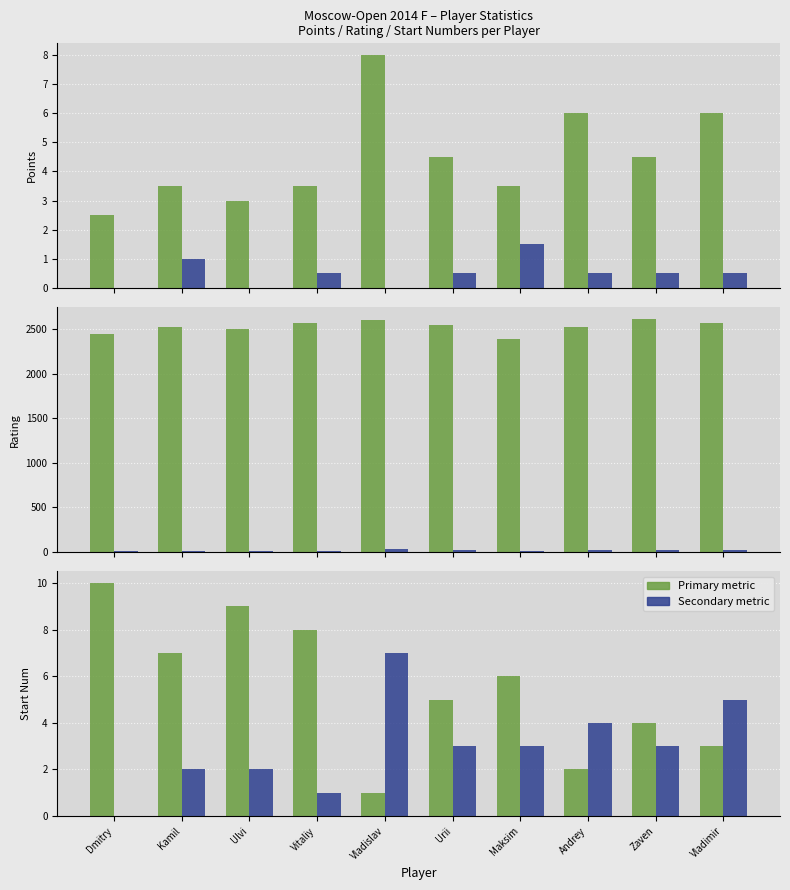

Between Dmitry and Andrey, which series saw the biggest shift?

Rating